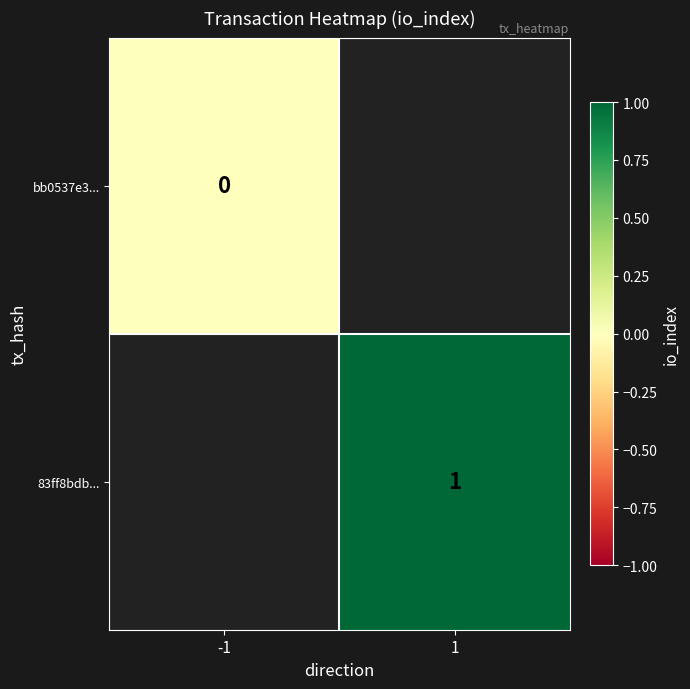

Is the value of bb0537e3... at -1 greater than the value of 83ff8bdb... at 1?

No